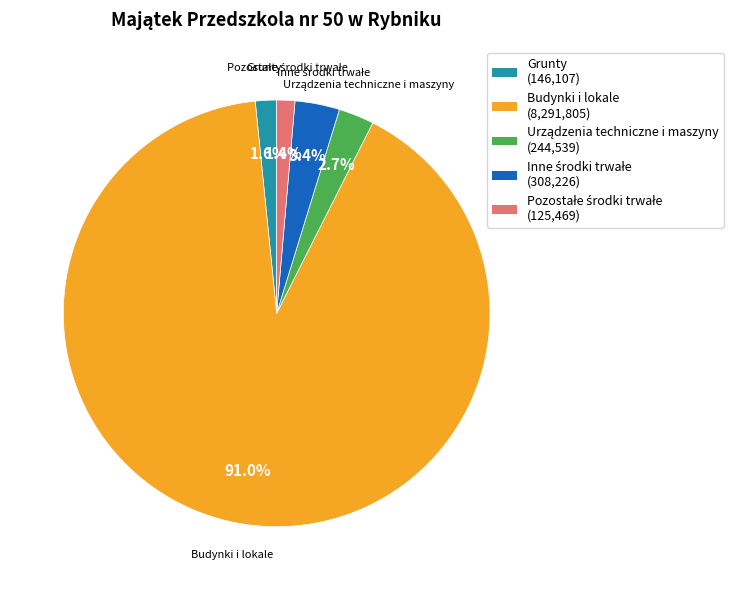

Which slice represents more than half of the pie?

Budynki i lokale